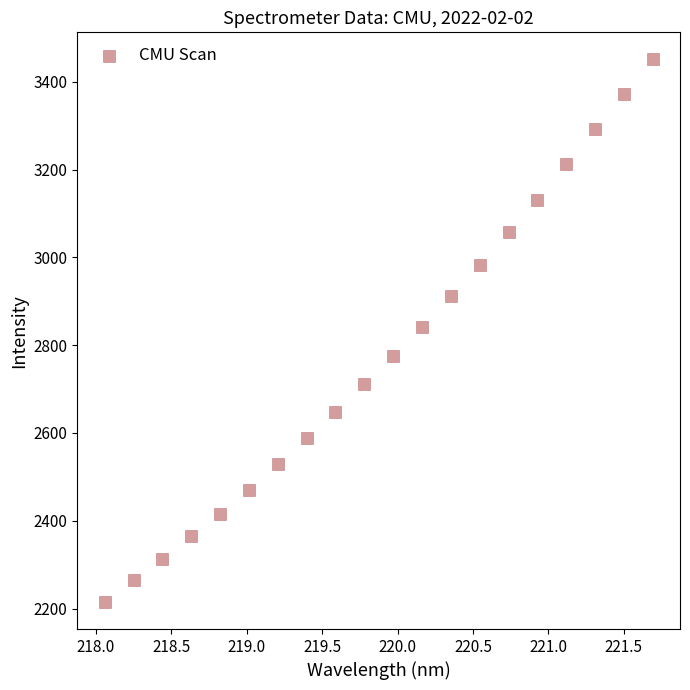

What is the range of Y values (max minus min)?

1235.4